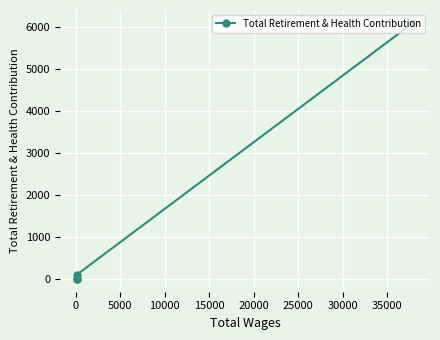

What is the difference between the maximum and minimum values?

6090